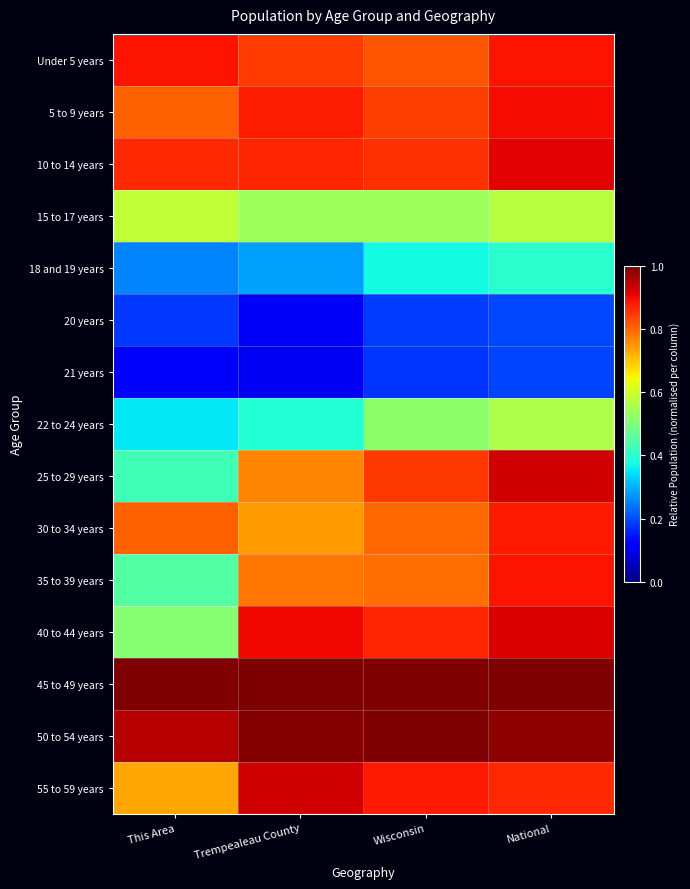

Rank the series at Trempealeau County from lowest to highest value.

21 years, 20 years, 18 and 19 years, 22 to 24 years, 15 to 17 years, 30 to 34 years, 25 to 29 years, 35 to 39 years, Under 5 years, 10 to 14 years, 5 to 9 years, 40 to 44 years, 55 to 59 years, 50 to 54 years, 45 to 49 years